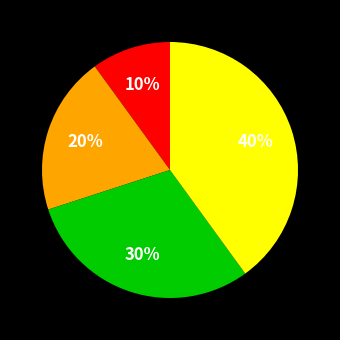

Is there any slice that represents more than half of the pie?

No